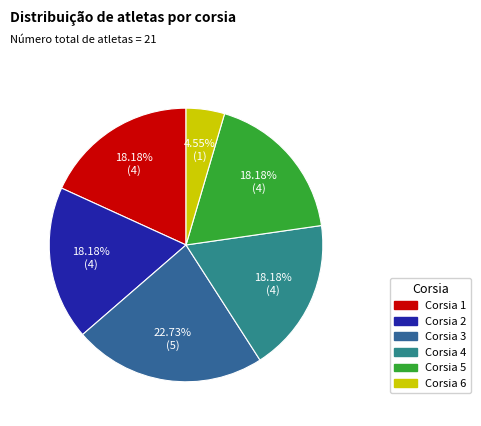

Does Corsia 2 represent more than half of the total?

No